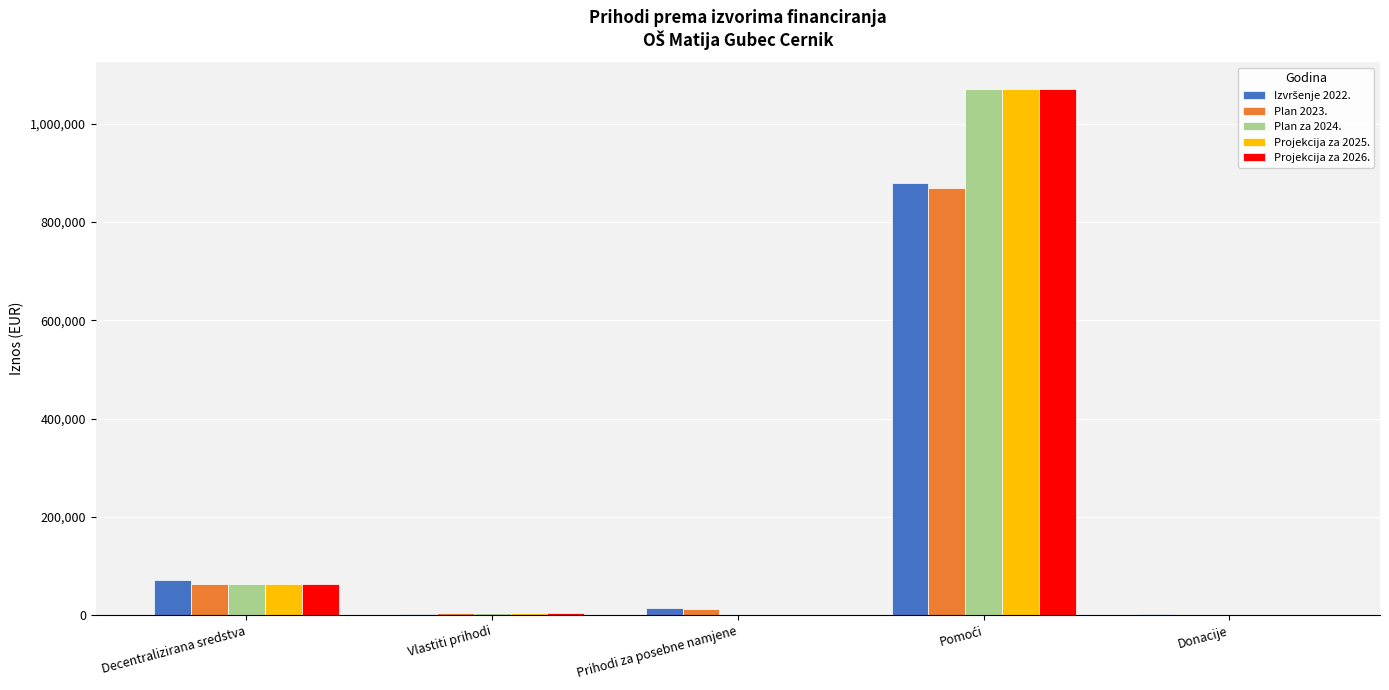

What is the highest value of the Plan za 2024. series?

1071165.0